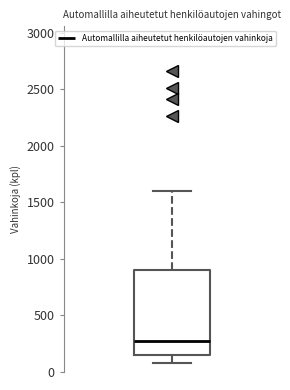

Where does the upper whisker of the box end on the y-axis? The values are not printed on the chart, so give them approximately, as read against the axis.

1600